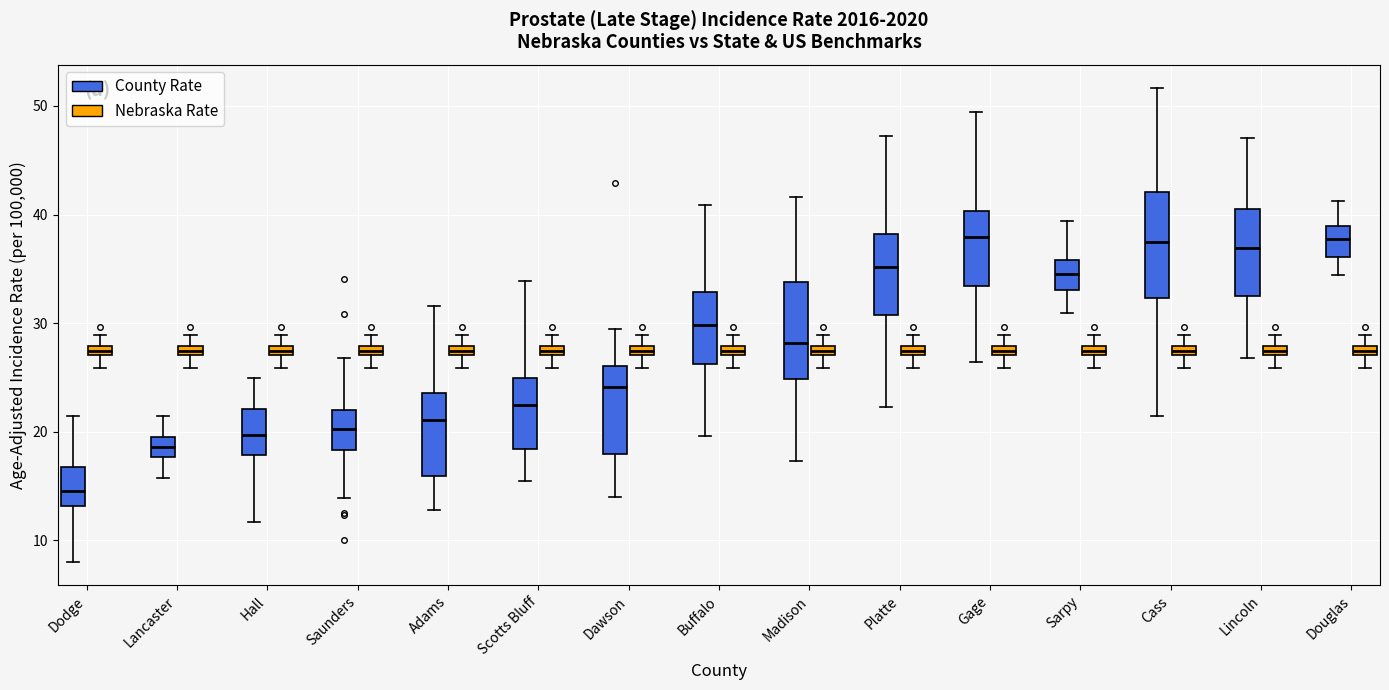

Where is the lower edge of the box for Douglas (Nebraska Rate) on the y-axis? The values are not printed on the chart, so give them approximately, as read against the axis.

27